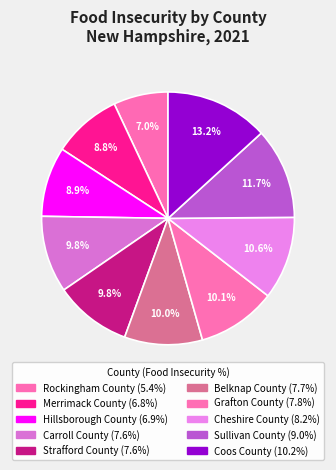

What is the ratio of the value at Grafton County to the value at Carroll County?

1.0